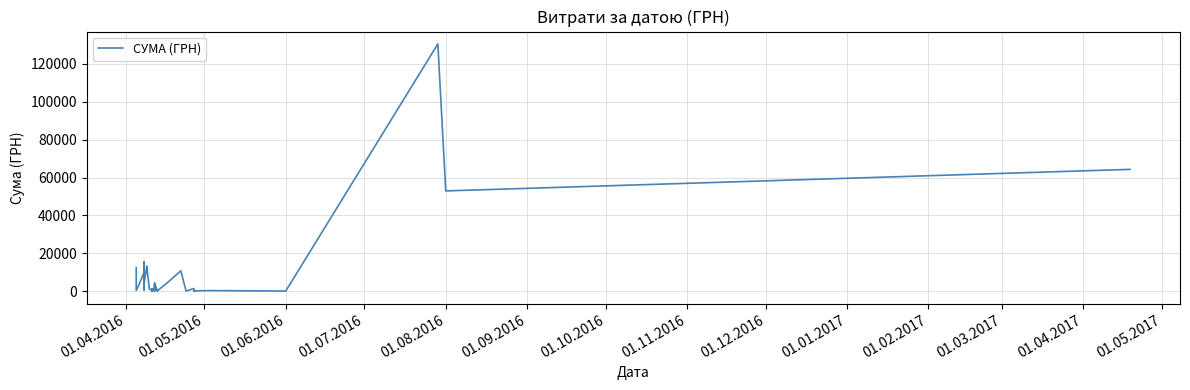

How many data points does each series have?

40